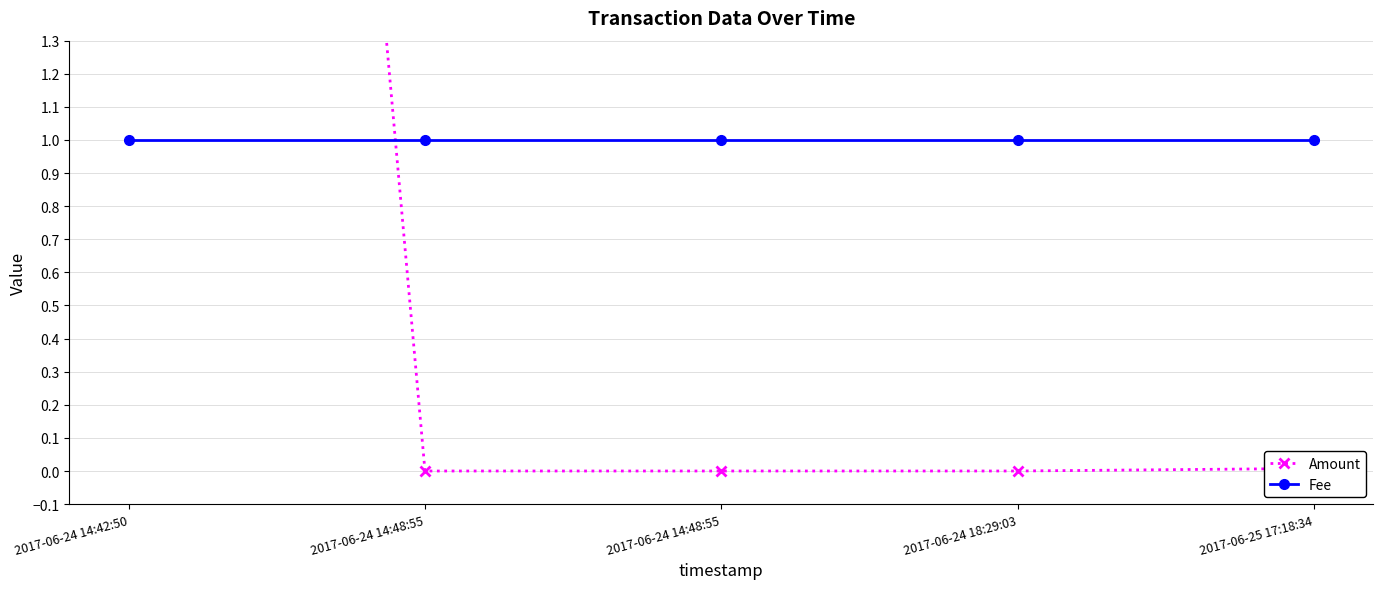

Reading left to right, list all the values displayed in this chart.

Amount: 10.0	0.0	0.0	0.0	0.0
Fee: 1.0	1.0	1.0	1.0	1.0